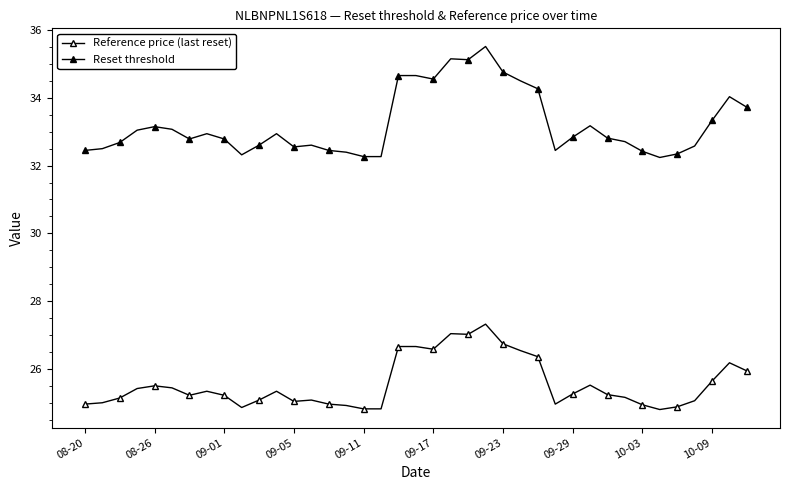

How many interior local peaks does the Reference price (last reset) series have?

8